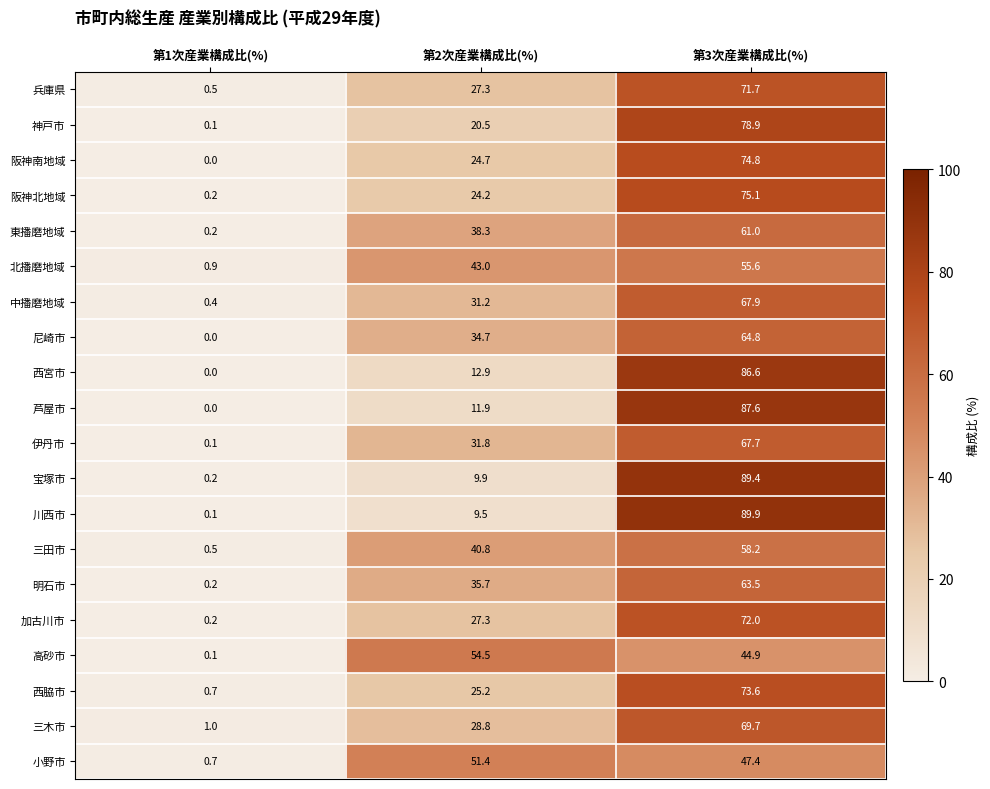

List the series in order of their peak value, highest first.

川西市, 宝塚市, 芦屋市, 西宮市, 神戸市, 阪神北地域, 阪神南地域, 西脇市, 加古川市, 兵庫県, 三木市, 中播磨地域, 伊丹市, 尼崎市, 明石市, 東播磨地域, 三田市, 北播磨地域, 高砂市, 小野市